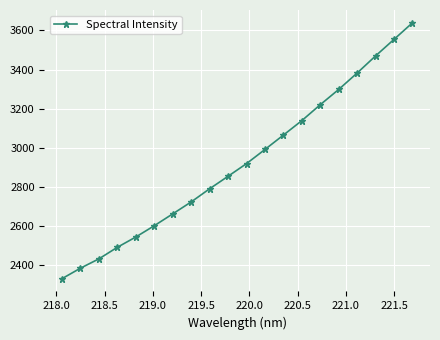

What is the difference between the maximum and minimum values?

1308.0